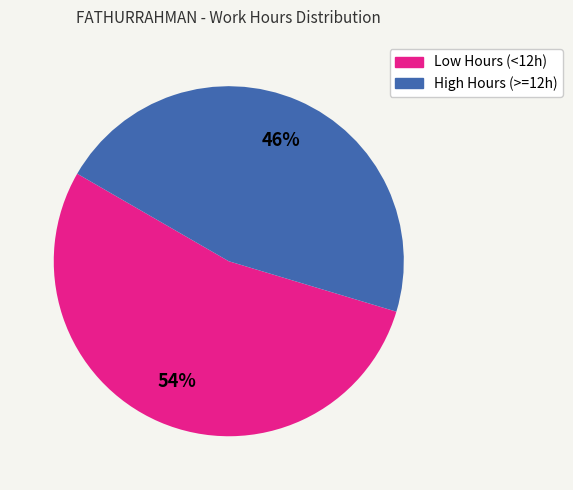

Does any single category account for the majority?

Yes